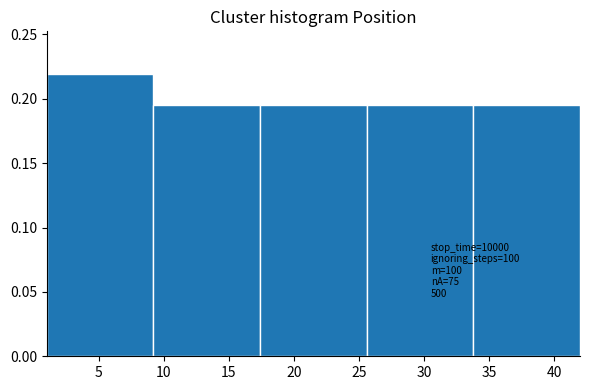

Which range on the x-axis has the tallest bar?

1.0 to 9.2